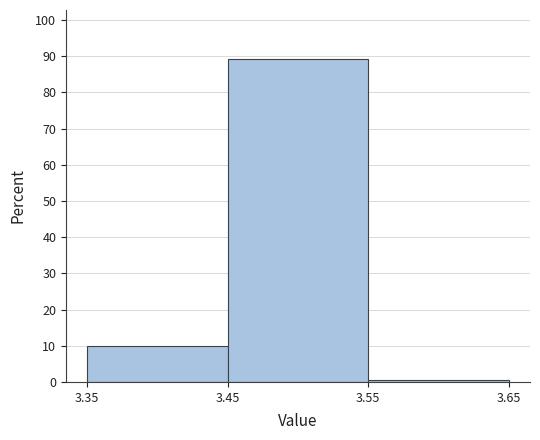

Reading left to right, list every bar in this chart as the range it spans on the x-axis followed by its height. The values are not printed on the chart, so give them approximately, as read against the axis.

3.35 to 3.45: 10
3.45 to 3.55: 89
3.55 to 3.65: under 1